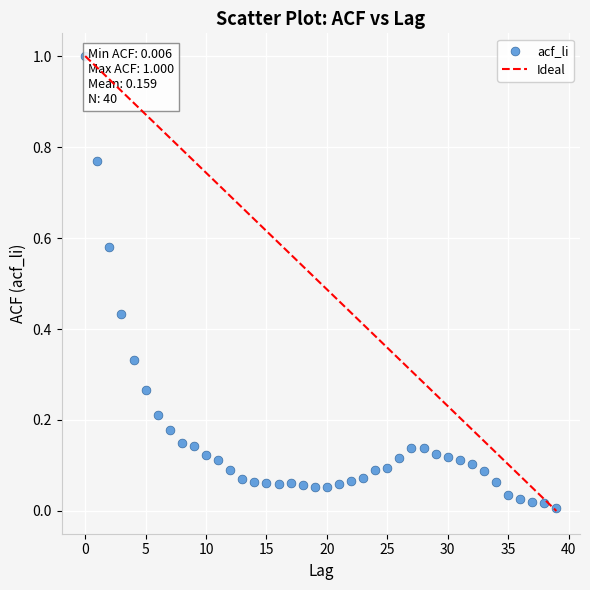

What is the range of Y values (max minus min)?

1.0